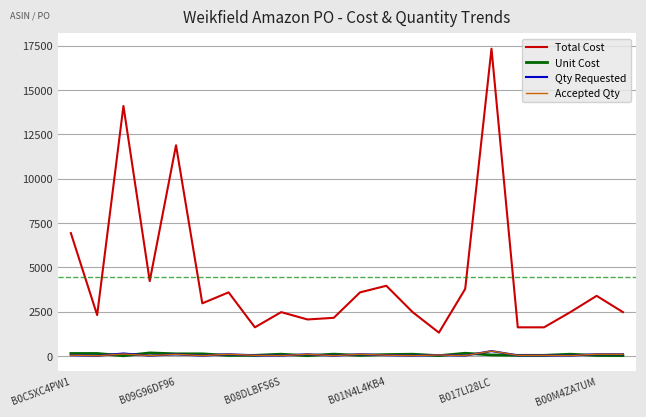

Which series has the largest total across all categories?

Total Cost